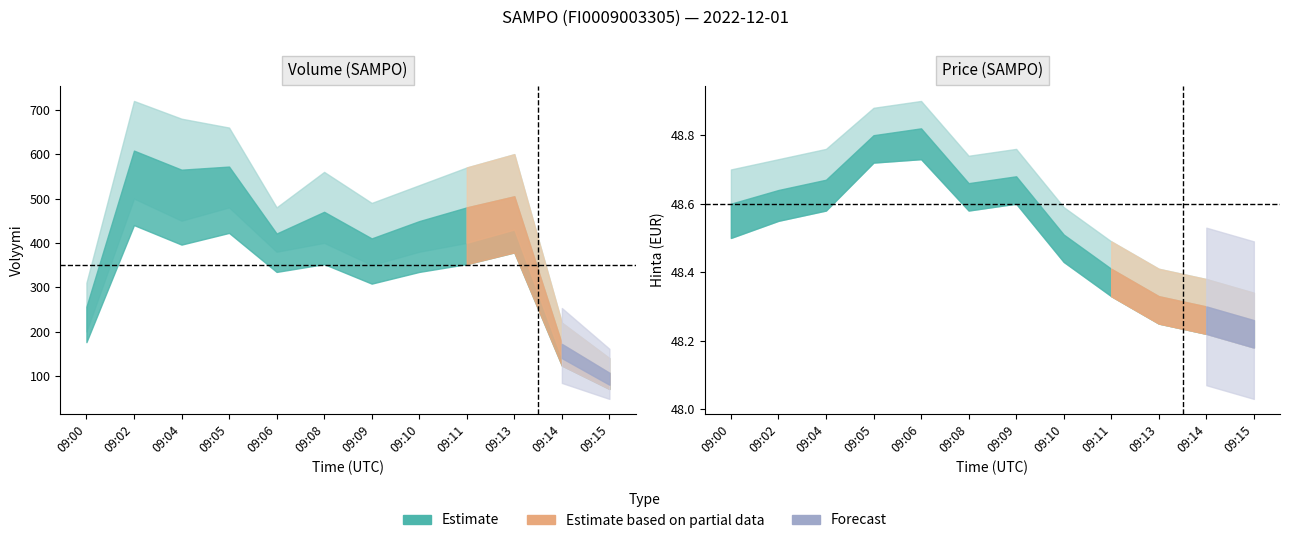

Which series changed the most between 09:02 and 09:08?

Volyymi